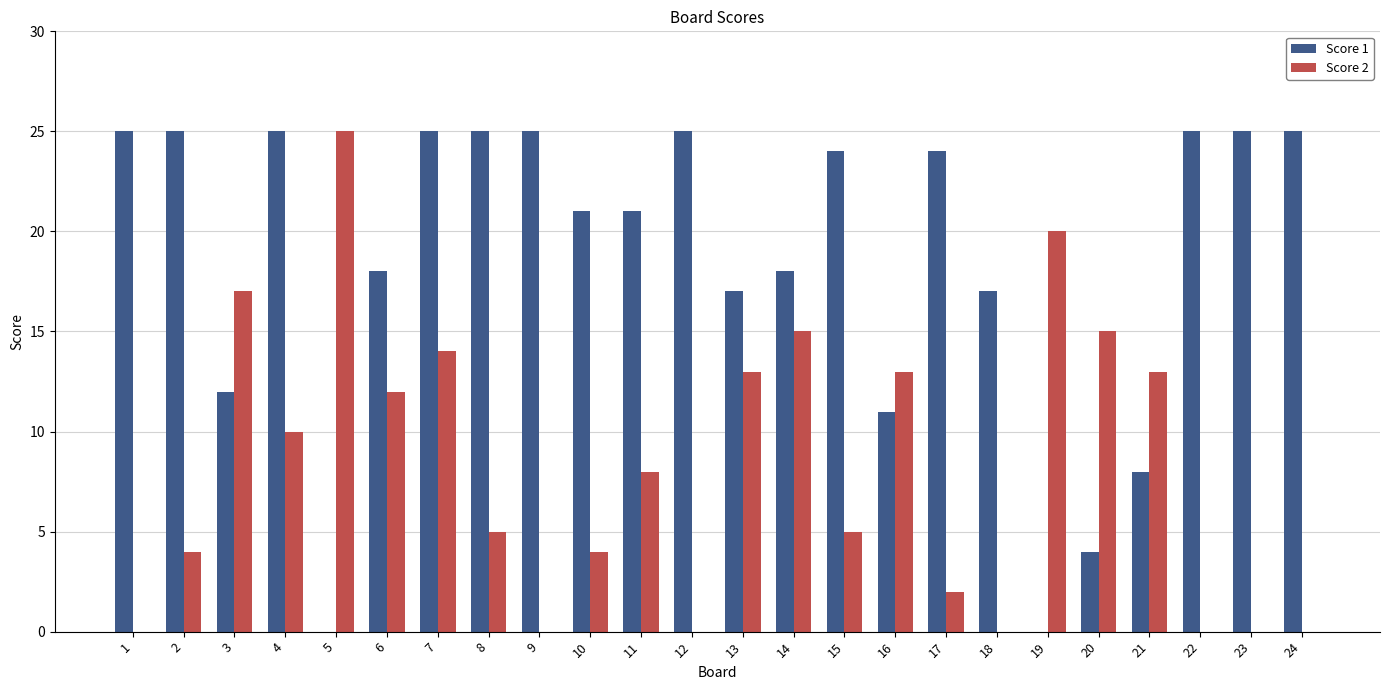

The value of Score 2 at 21 is 13. True or false?

True